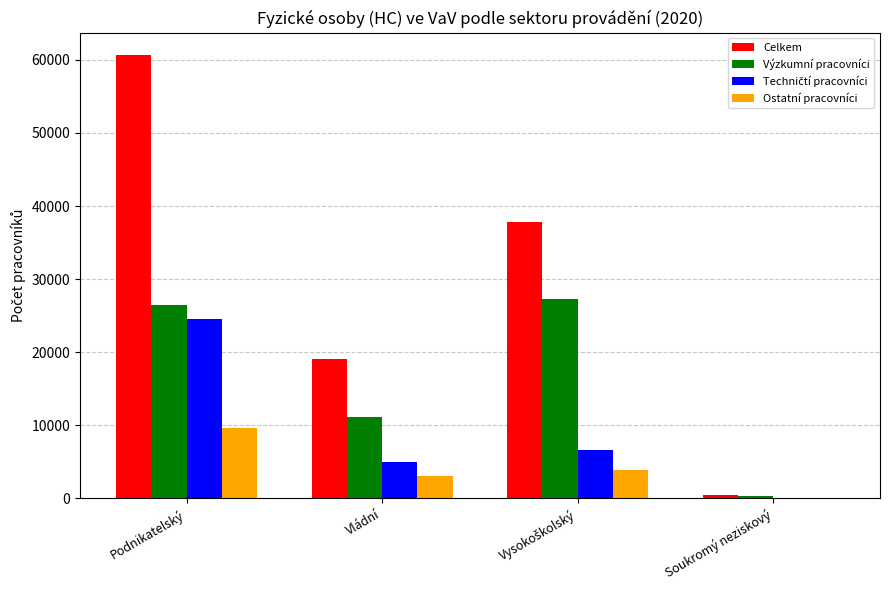

True or false: Výzkumní pracovníci has a value of 16088.9 at Vládní.

False